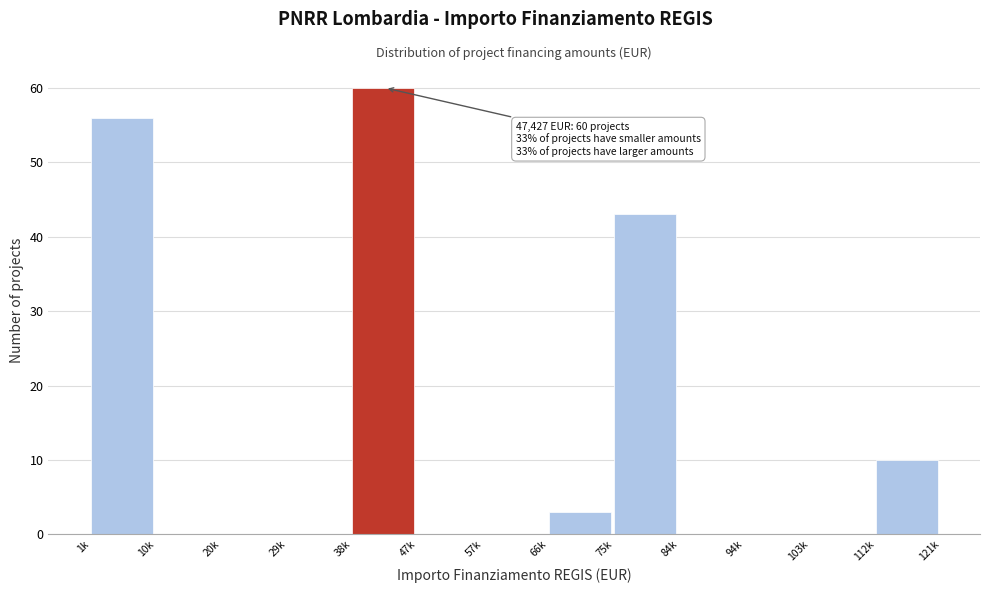

Reading right to left, list all the values displayed in this chart.

112k=10	103k=0	94k=0	84k=0	75k=43	66k=3	57k=0	47k=0	38k=60	29k=0	20k=0	10k=0	1k=56